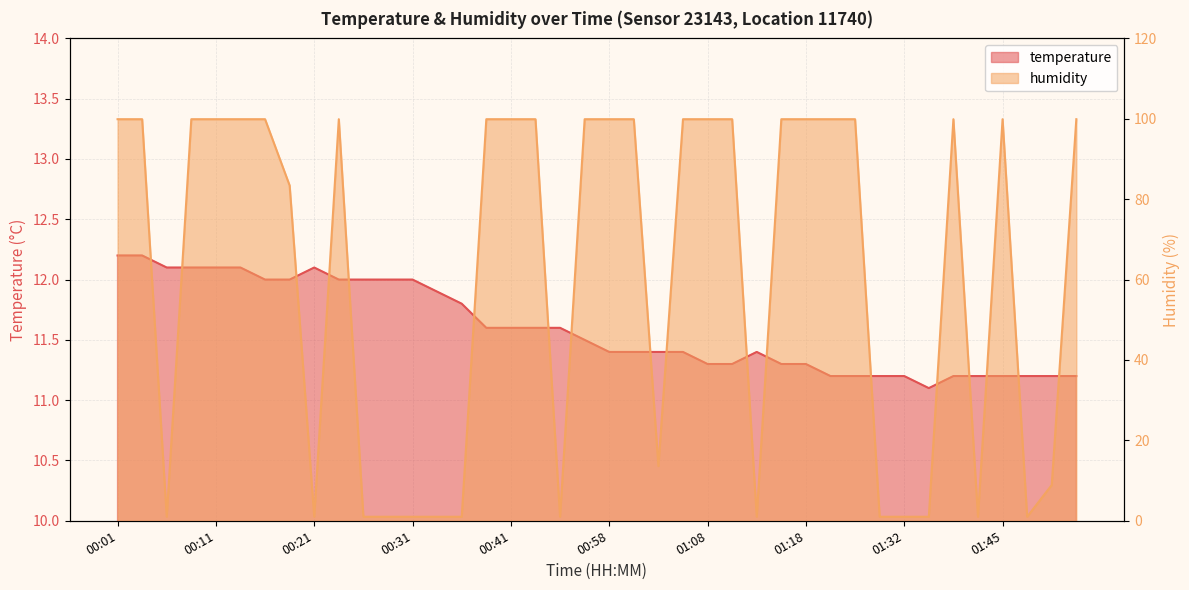

What is the minimum value for temperature?

11.1